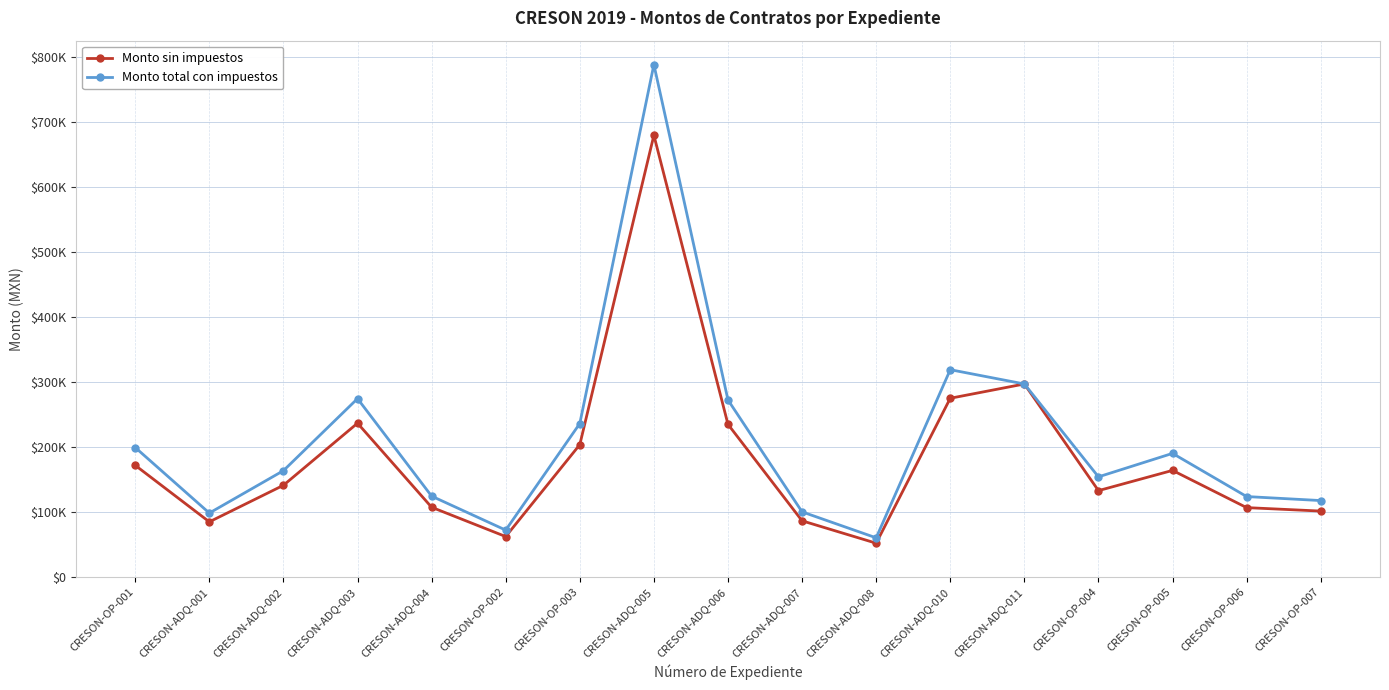

At which category is the sum across all series the highest?

CRESON-ADQ-005